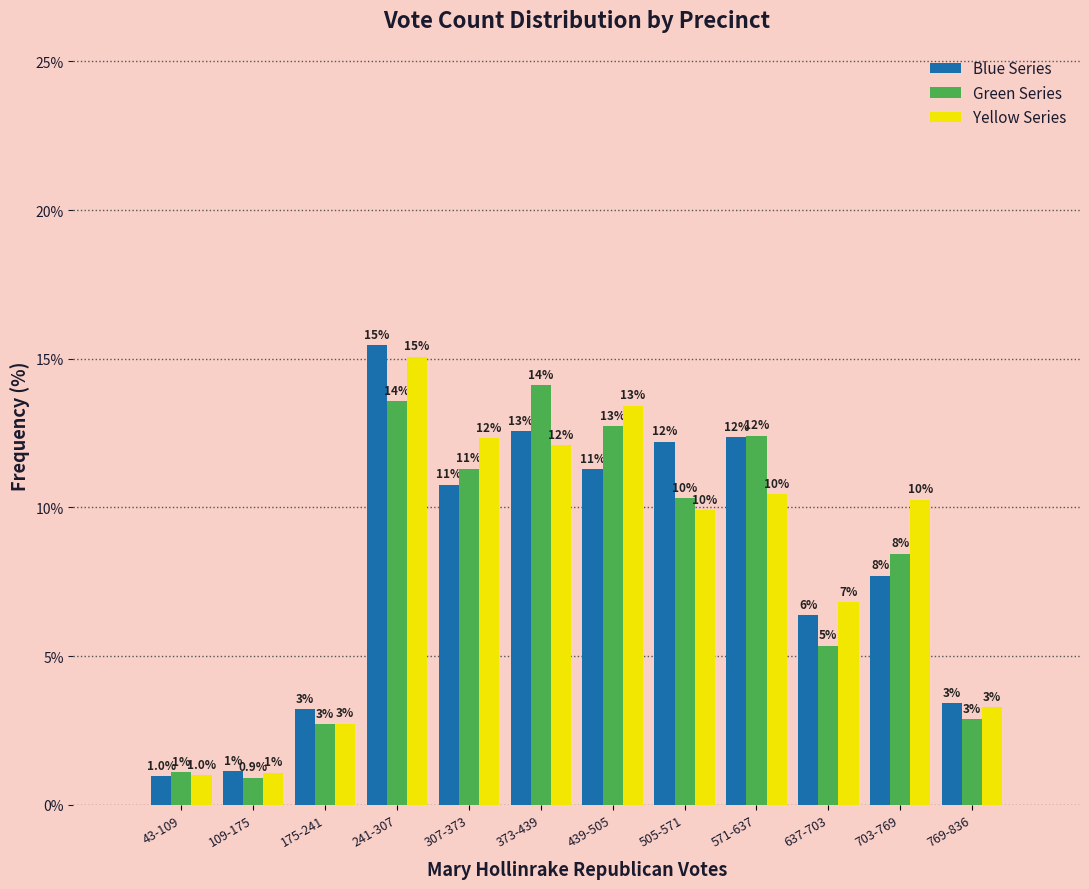

Are the bars horizontal?

No